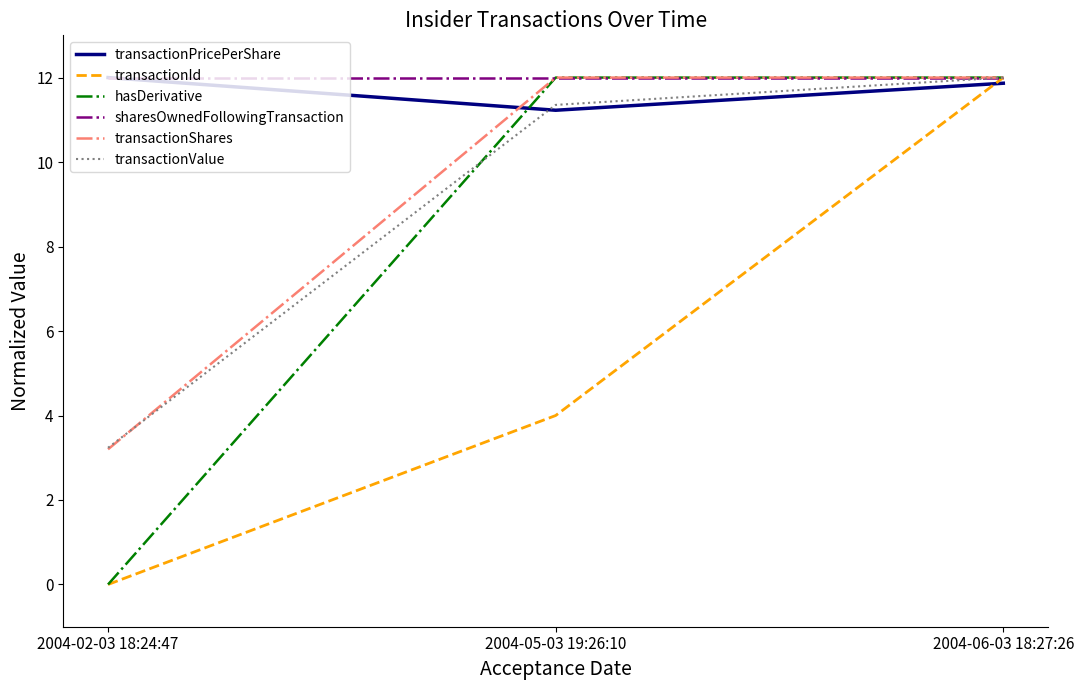

What is the lowest value of the transactionShares series?

3.2